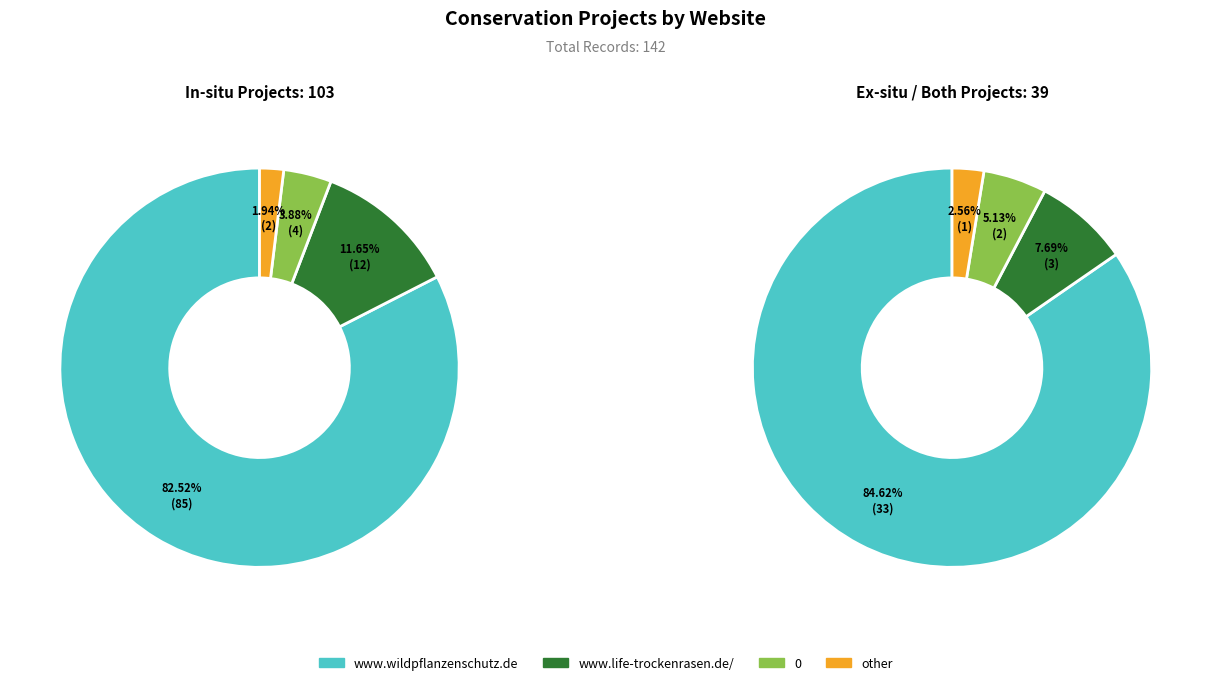

Which slice is the largest?

www.wildpflanzenschutz.de